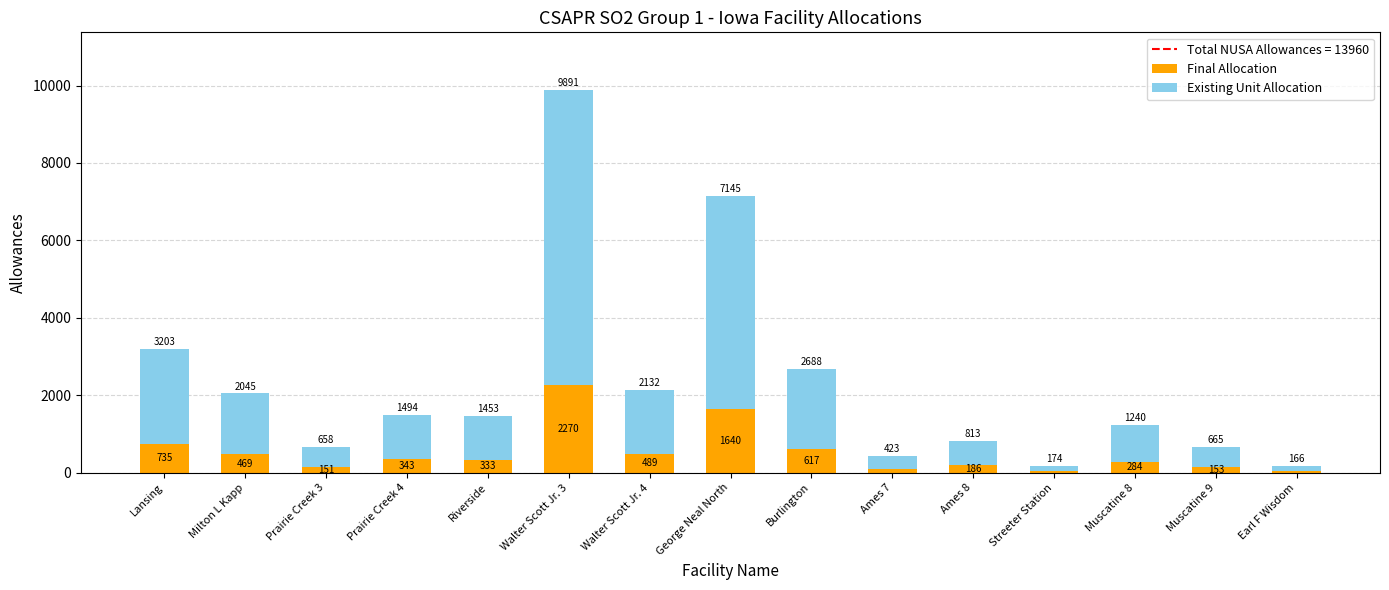

What is the label of the 8th bar from the left?

George Neal North